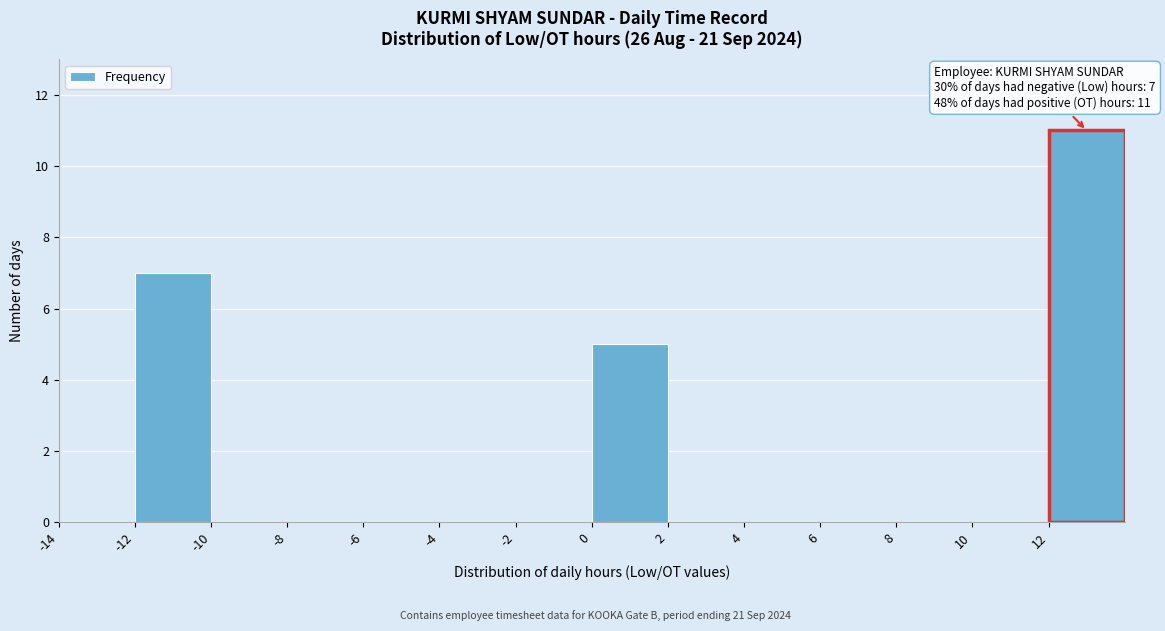

Which range on the x-axis has the tallest bar?

12 to 14